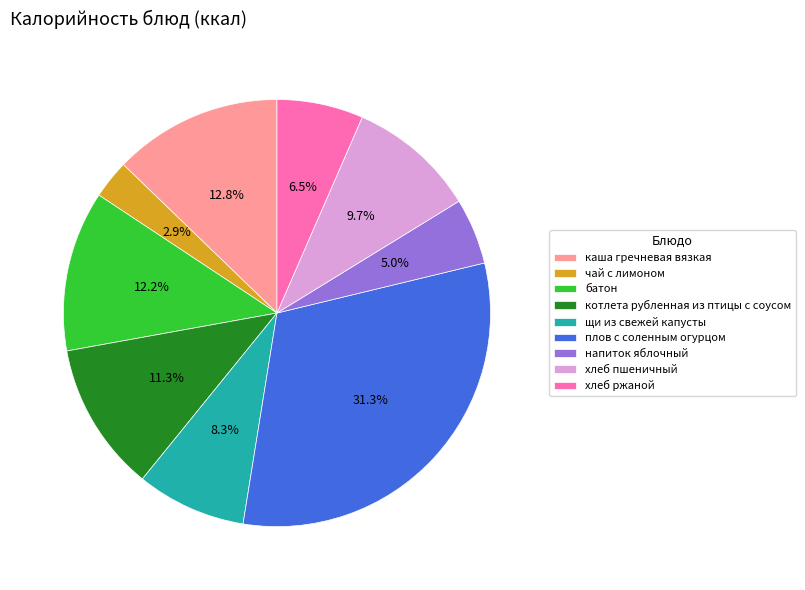

Which category has the smallest portion of the pie?

чай с лимоном